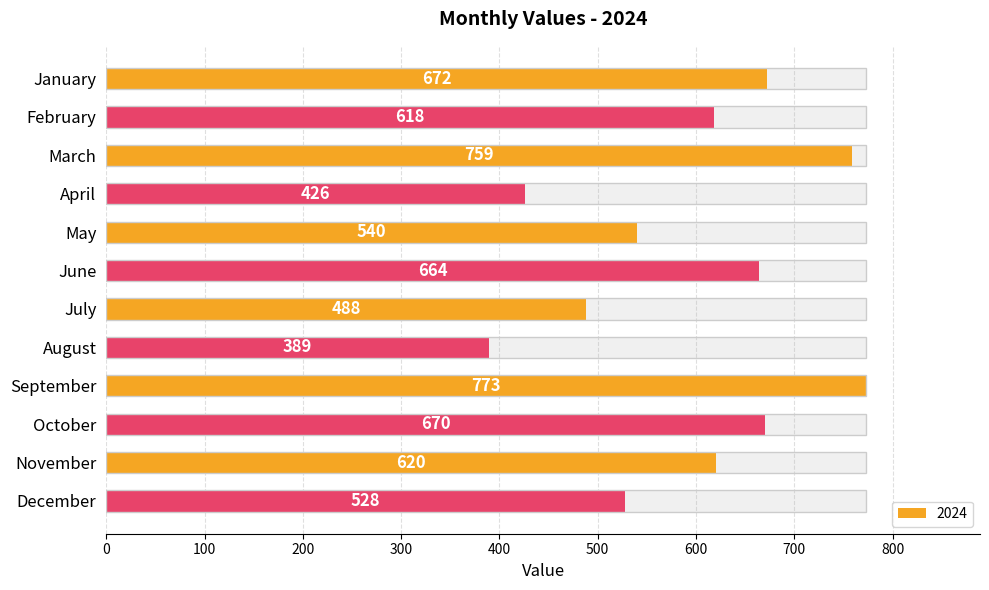

Does the chart contain stacked bars?

No